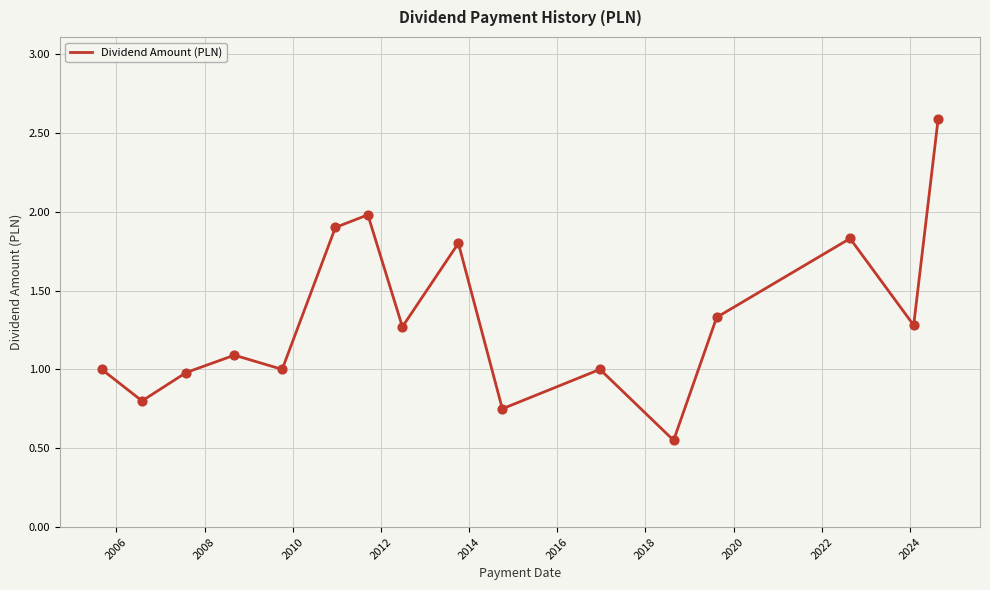

What is the difference between the maximum and minimum values?

2.0